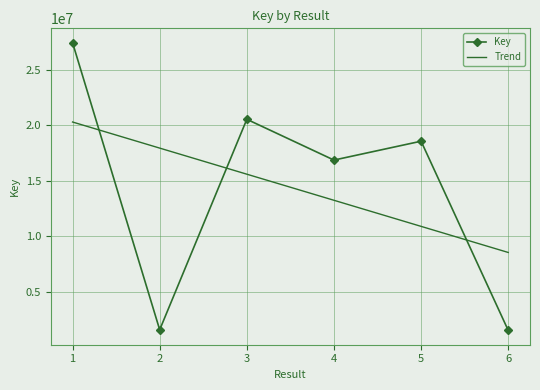

List the labels in order of Trend value, largest first.

1, 2, 3, 4, 5, 6